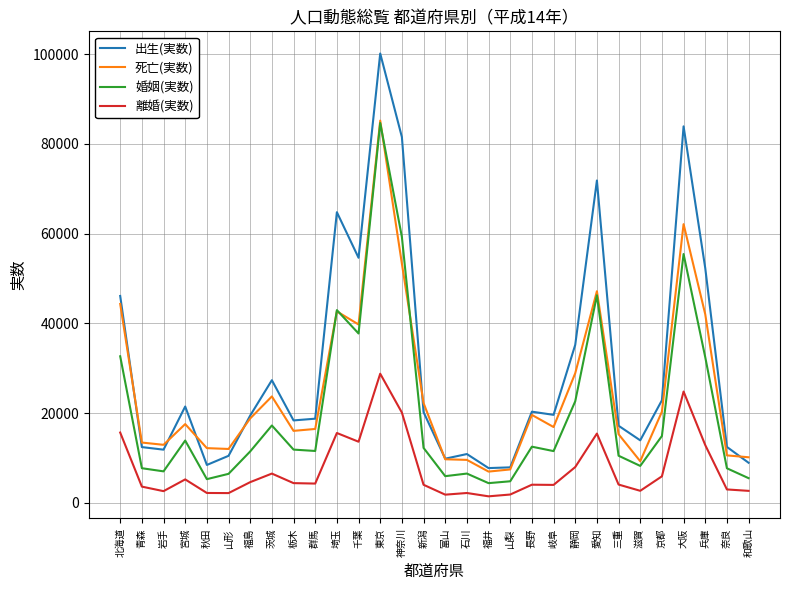

What is the minimum value shown in the chart?

1466